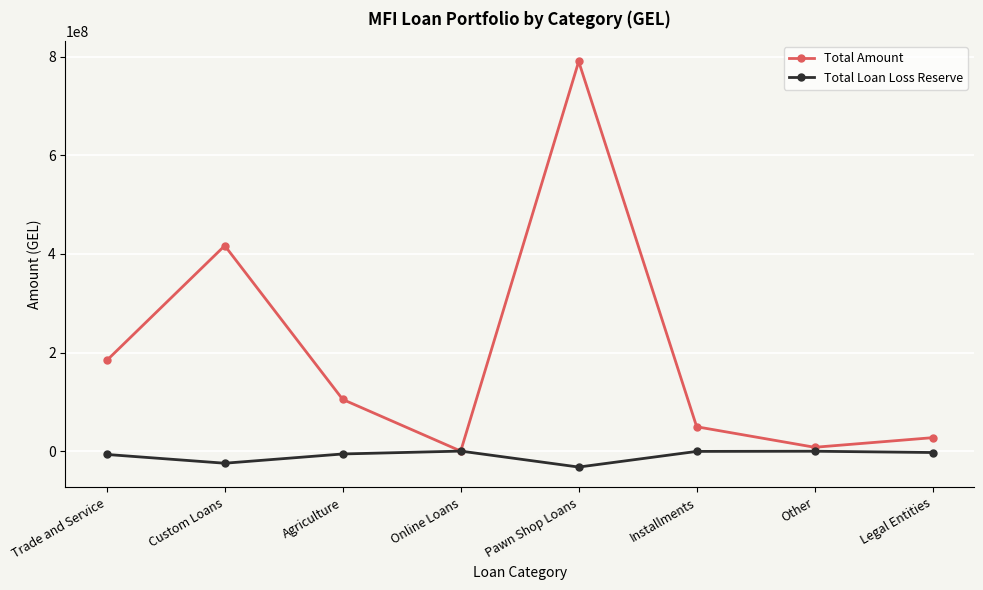

Which series changed the most between Trade and Service and Online Loans?

Total Amount